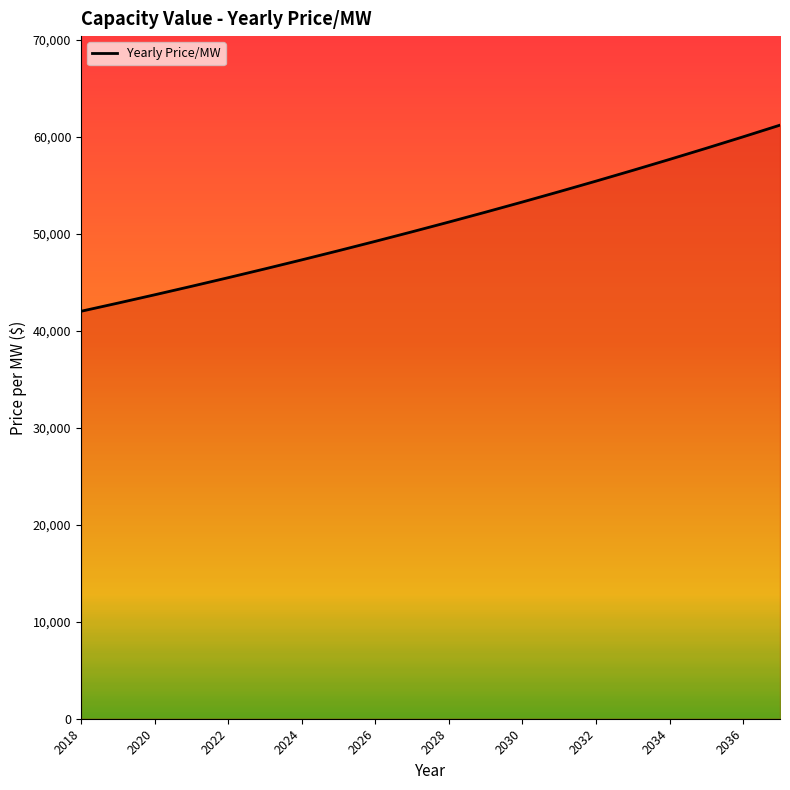

True or false: the data has more than 0 interior local peaks.

False